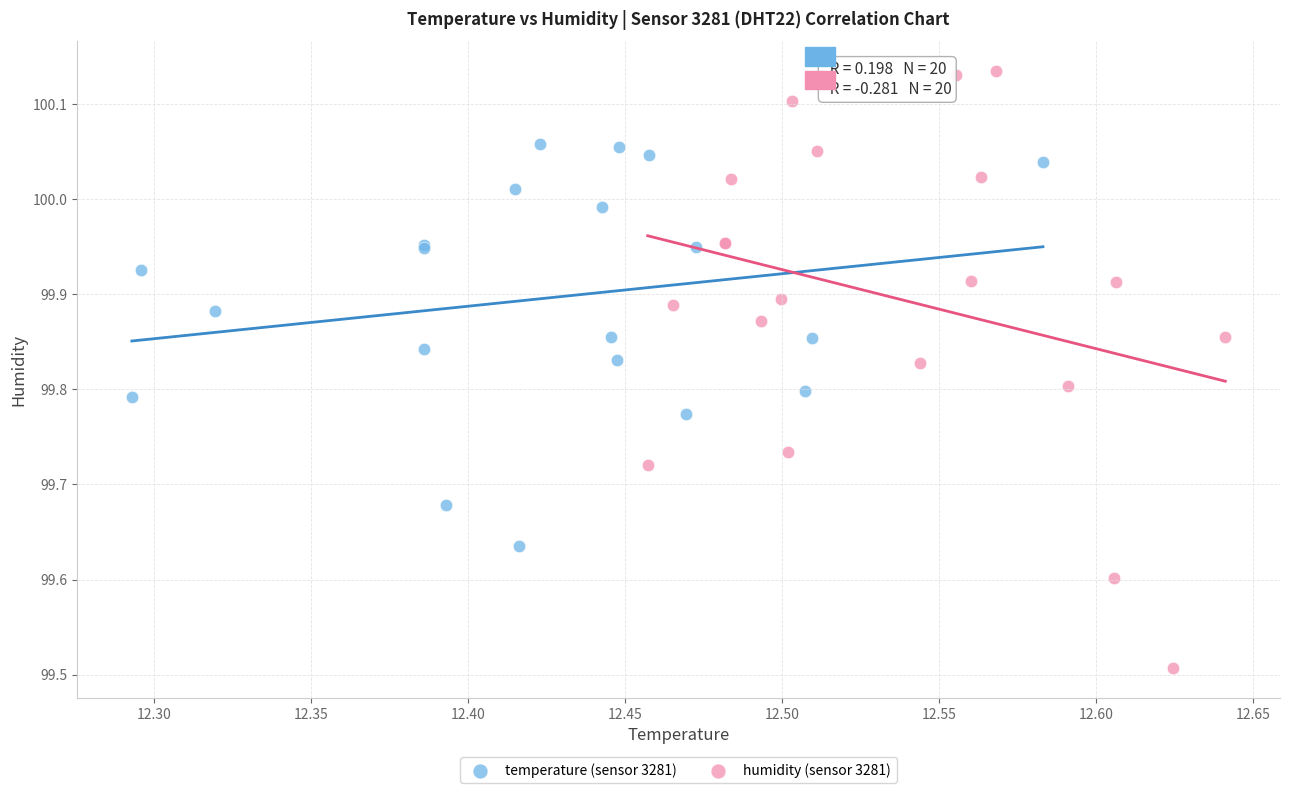

What are all the series names shown in the legend?

temperature (sensor 3281), humidity (sensor 3281)